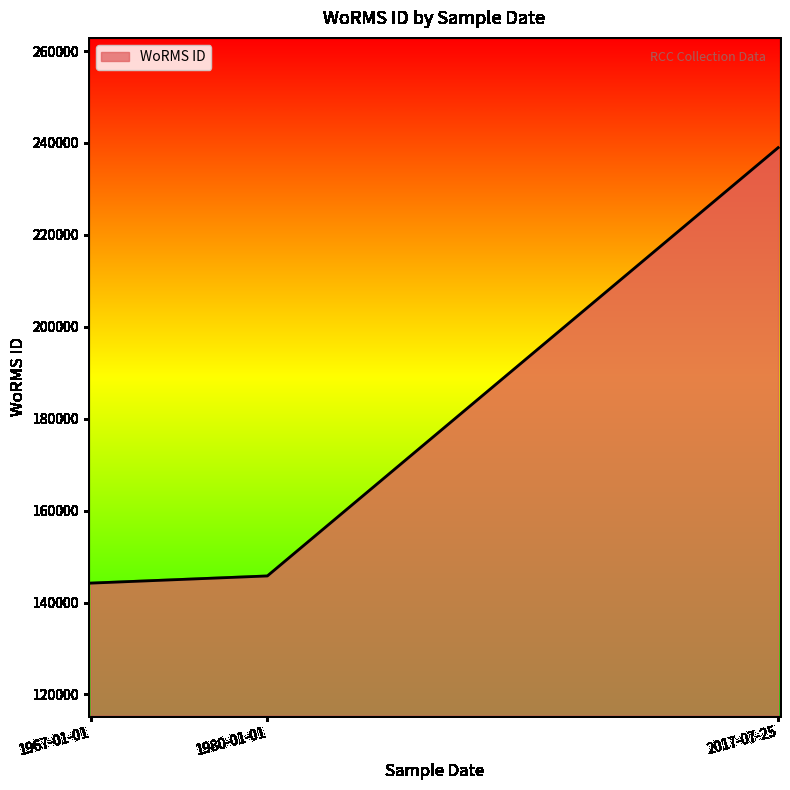

What value does the data have at 2017-07-25, to the nearest 10?

238970